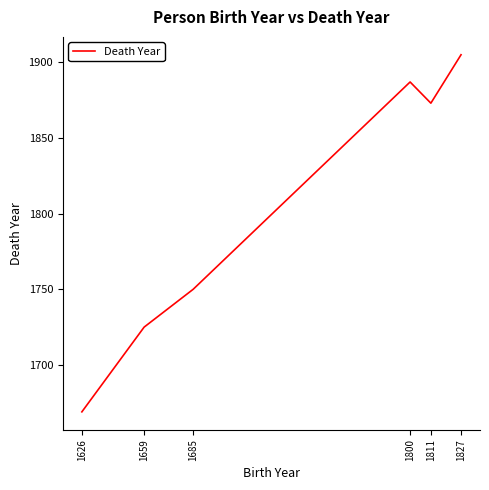

The value at 1827 is 1200. True or false?

False